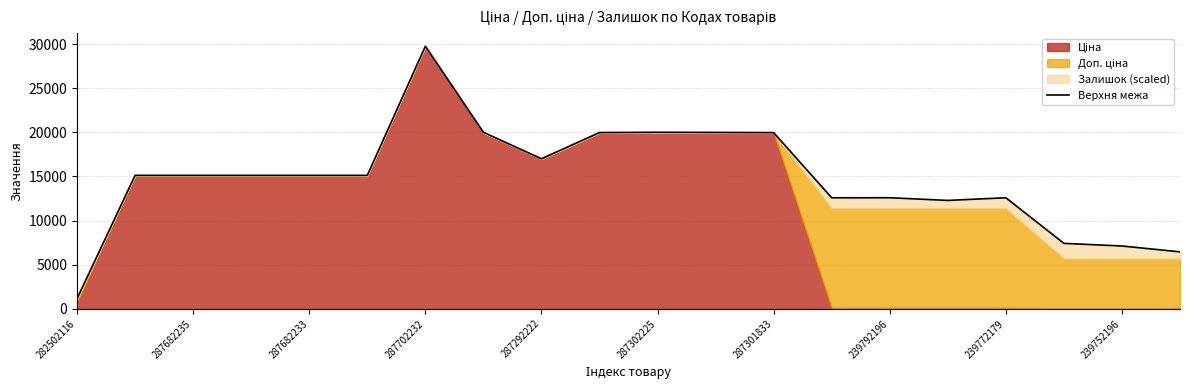

Is it true that the value at 287702232 is 9311.1?

False